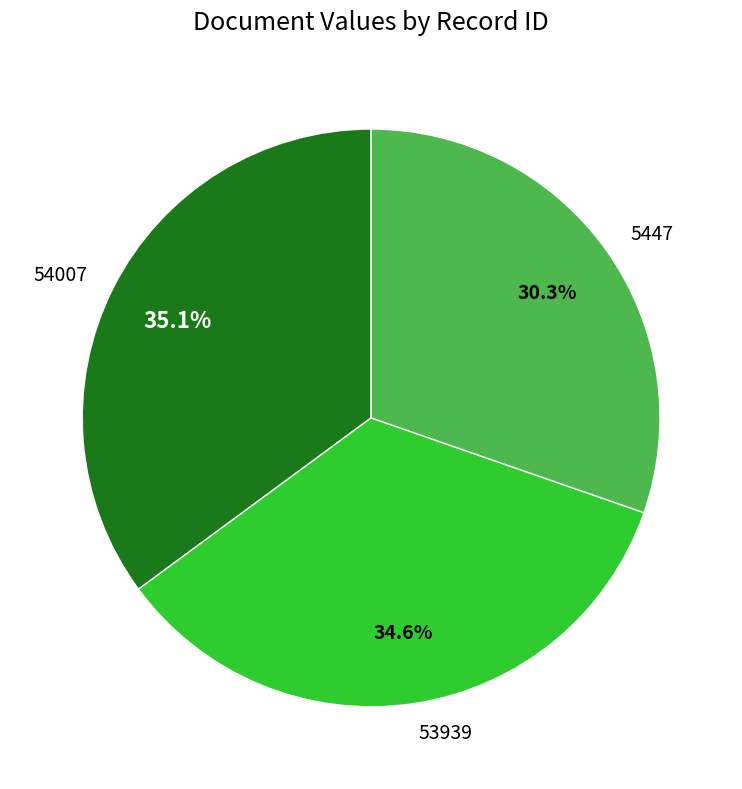

What is the largest slice in the pie chart?

54007